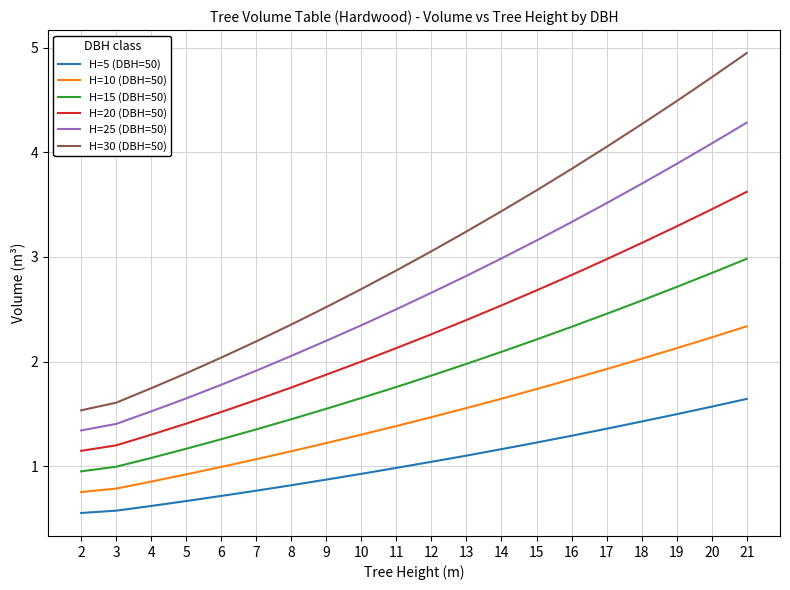

True or false: H=25 (DBH=50) and H=10 (DBH=50) intersect in this chart.

False